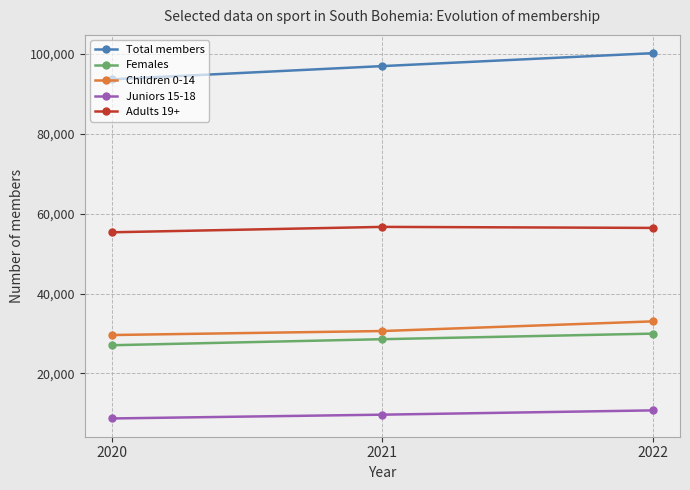

Rank the series by their maximum value, from lowest to highest.

Juniors 15-18, Females, Children 0-14, Adults 19+, Total members